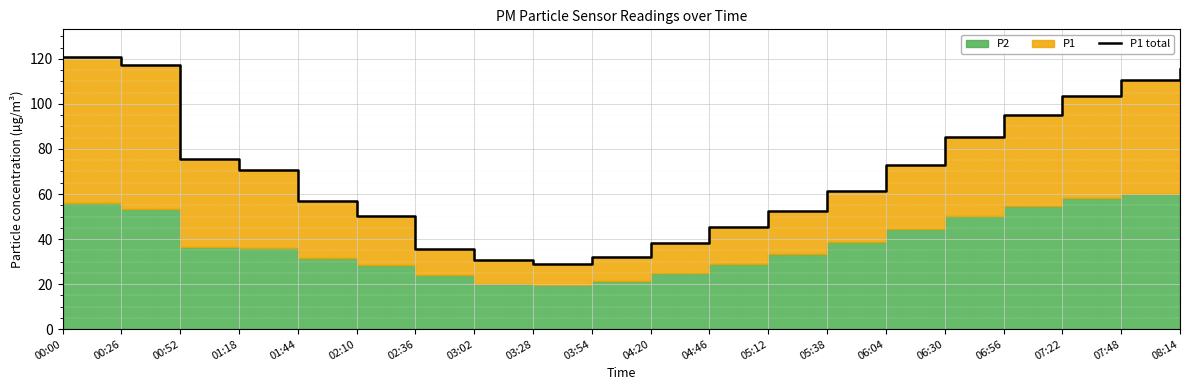

List the labels in order of value, largest first.

00:00, 00:26, 08:14, 07:48, 07:22, 06:56, 06:30, 00:52, 06:04, 01:18, 05:38, 01:44, 05:12, 02:10, 04:46, 04:20, 02:36, 03:54, 03:02, 03:28